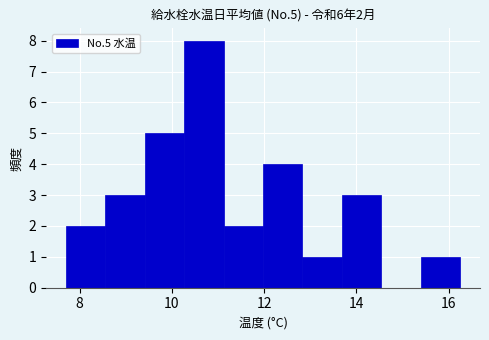

Over which range of the x-axis is the bar tallest?

10.2 to 11.2